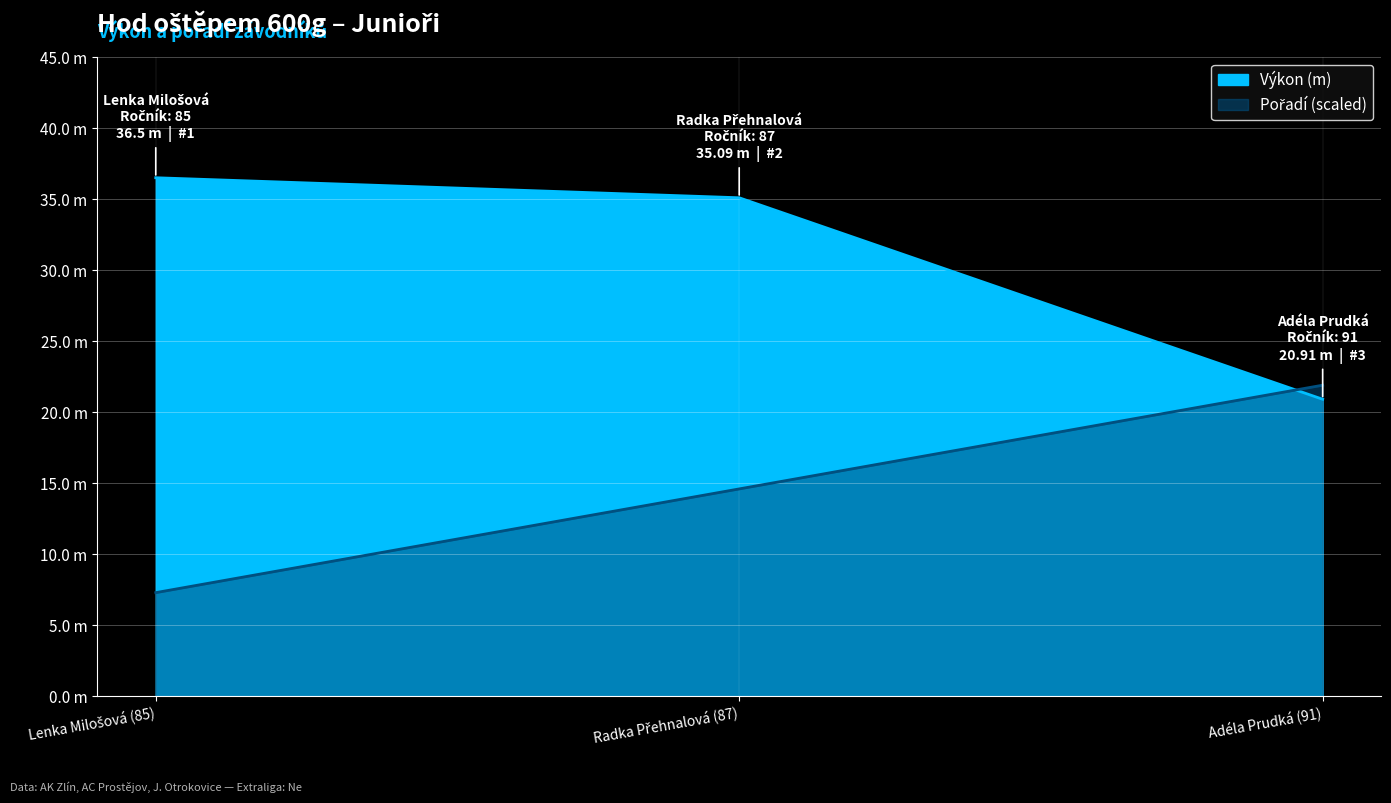

How many data points in Pořadí are above 14?

2